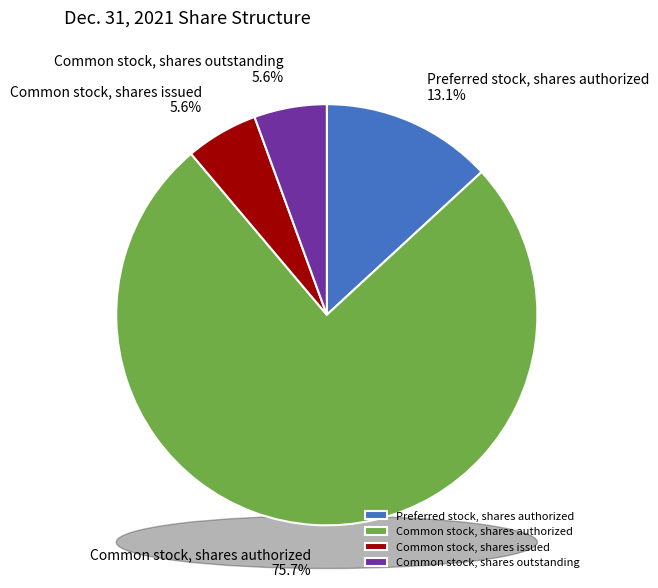

How many slices are in this pie chart?

4